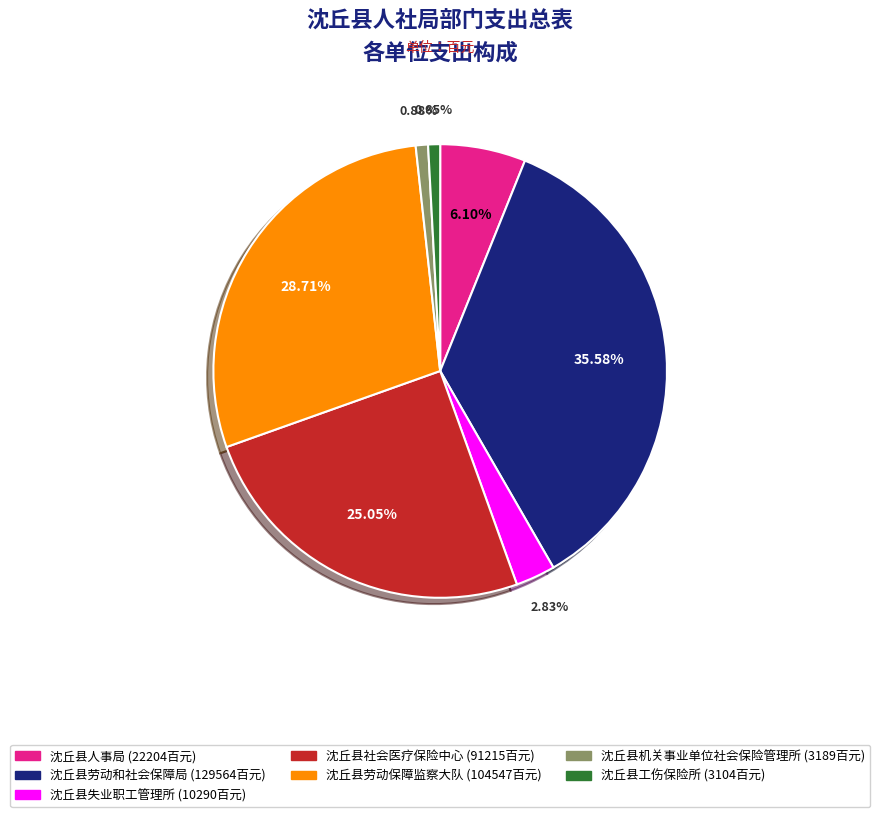

Does 沈丘县劳动保障监察大队 represent more than half of the total?

No